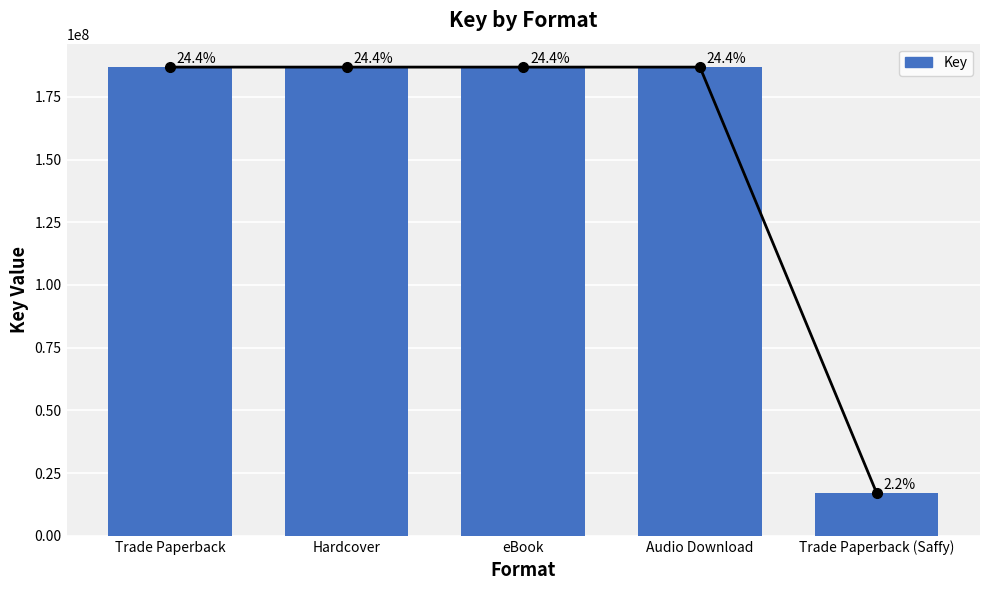

Reading left to right, transcribe all the data shown in this chart.

Trade Paperback=186850969	Hardcover=186850969	eBook=186850969	Audio Download=186850969	Trade Paperback (Saffy)=17074546